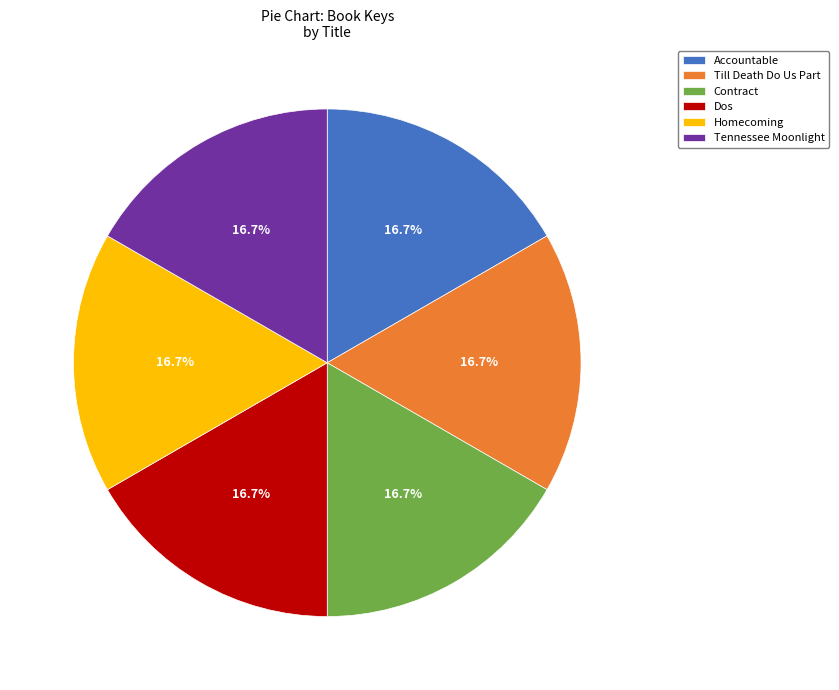

What is the ratio of the value at Till Death Do Us Part to the value at Tennessee Moonlight?

1.0